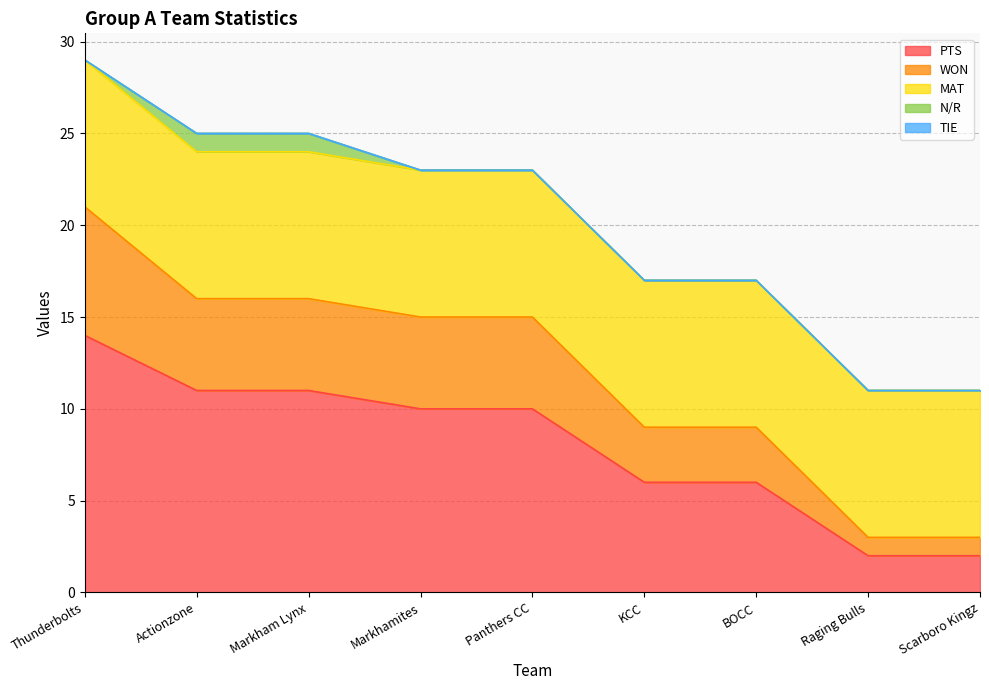

Does the chart have visible grid lines?

Yes